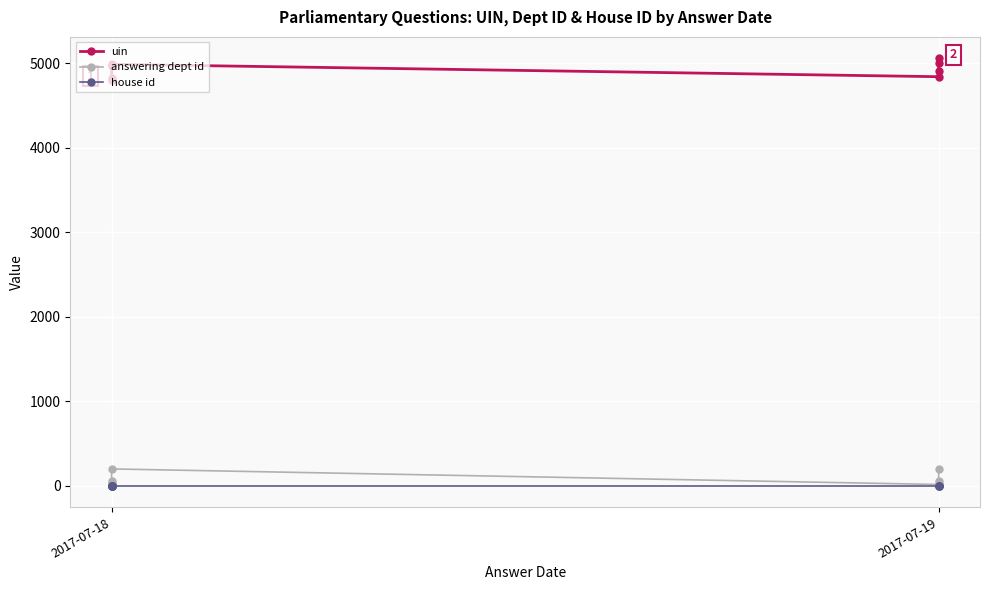

What is the label of the 2nd point from the left?

2017-07-19